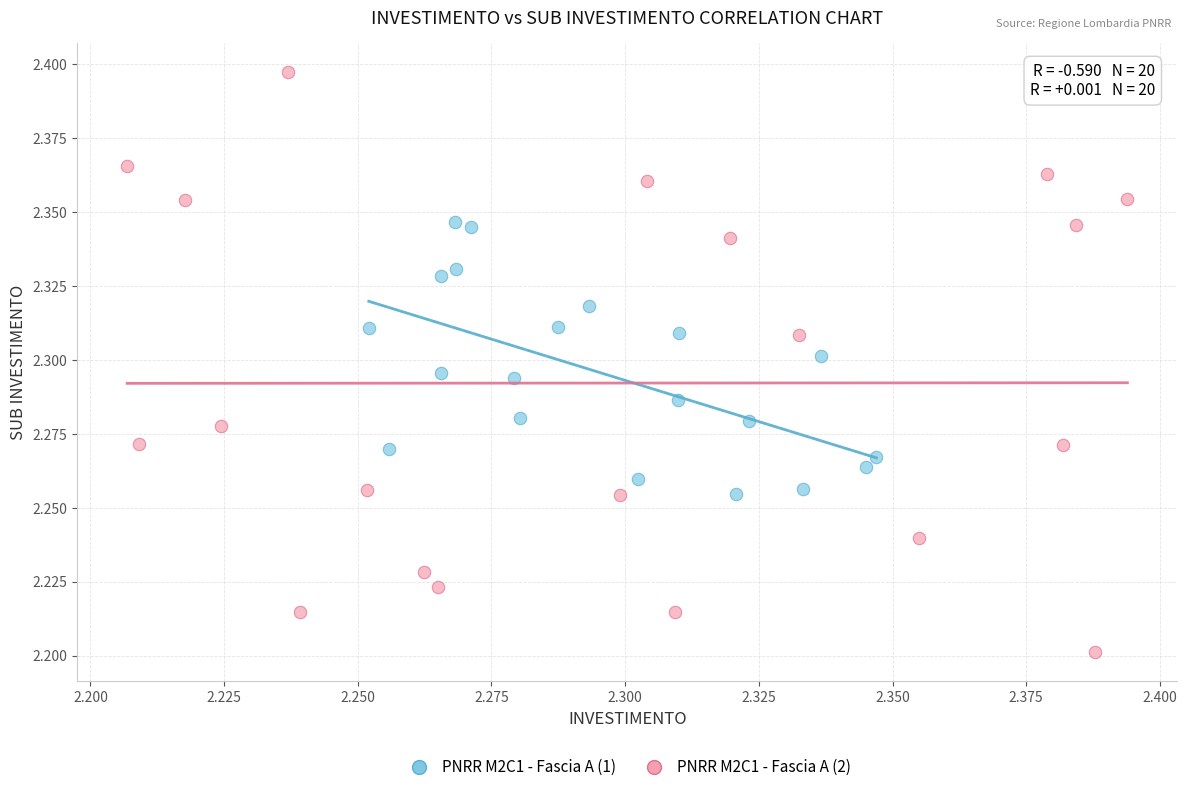

Which series has the largest Y range (max minus min)?

PNRR M2C1 - Fascia A (2)